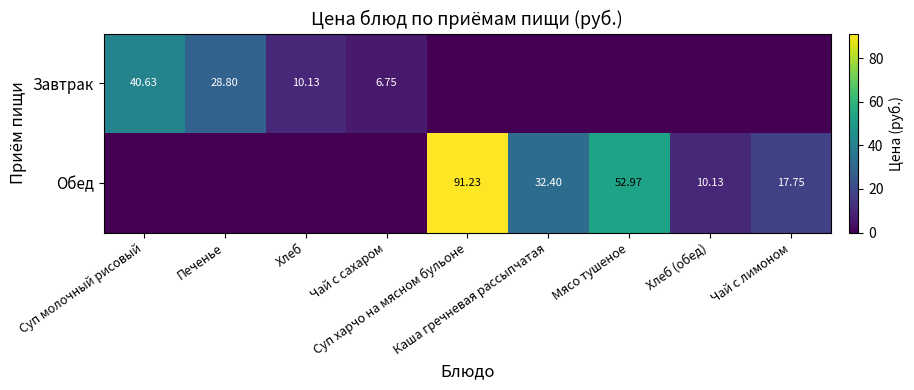

What is the total value across all series at Чай с сахаром?

6.8